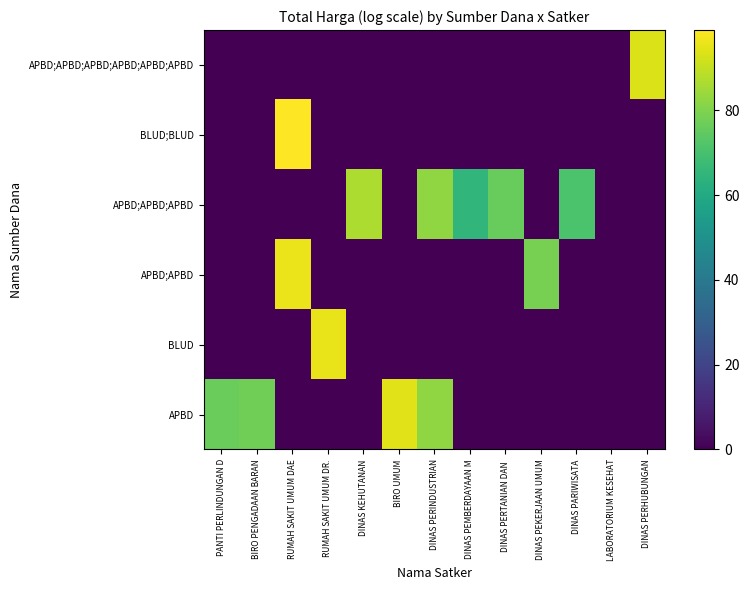

At which category is the sum across all series the highest?

RUMAH SAKIT UMUM DAE